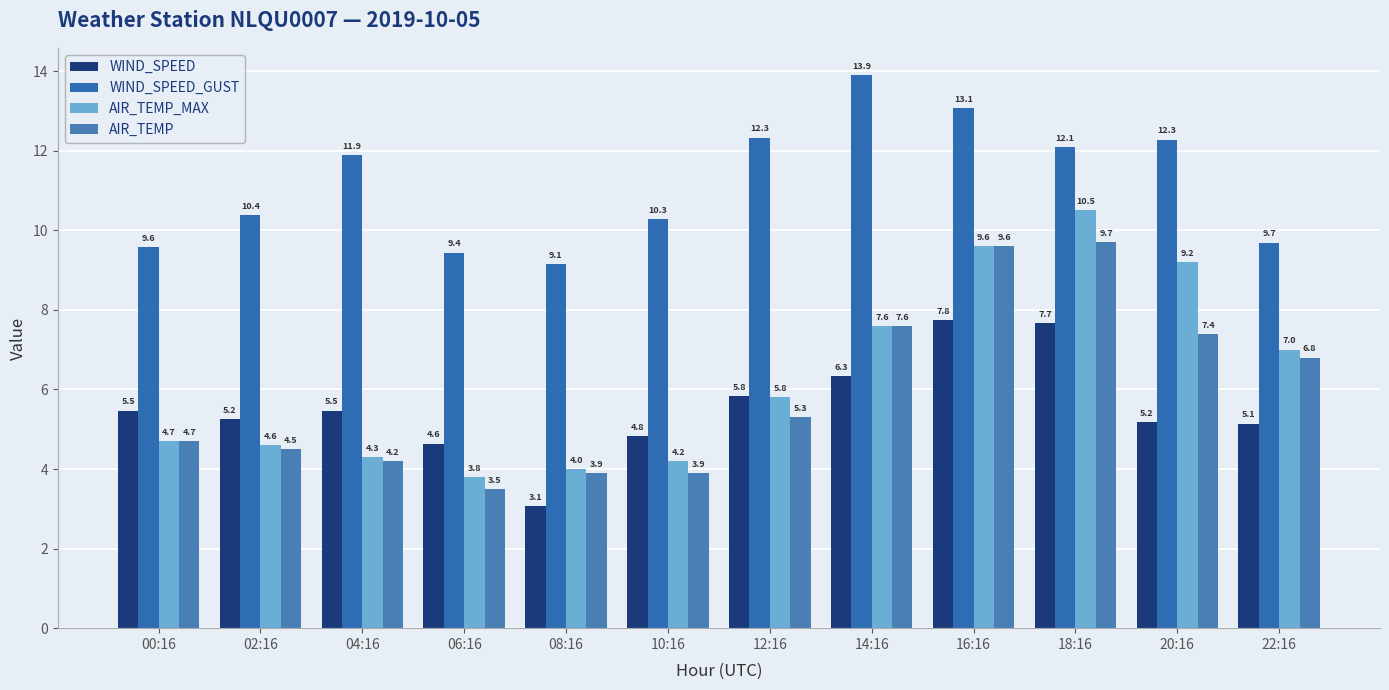

Reading left to right, what are all the values shown in this chart?

WIND_SPEED: 00:16=5.5	02:16=5.2	04:16=5.5	06:16=4.6	08:16=3.1	10:16=4.8	12:16=5.8	14:16=6.3	16:16=7.8	18:16=7.7	20:16=5.2	22:16=5.1
WIND_SPEED_GUST: 00:16=9.6	02:16=10.4	04:16=11.9	06:16=9.4	08:16=9.1	10:16=10.3	12:16=12.3	14:16=13.9	16:16=13.1	18:16=12.1	20:16=12.3	22:16=9.7
AIR_TEMP_MAX: 00:16=4.7	02:16=4.6	04:16=4.3	06:16=3.8	08:16=4.0	10:16=4.2	12:16=5.8	14:16=7.6	16:16=9.6	18:16=10.5	20:16=9.2	22:16=7.0
AIR_TEMP: 00:16=4.7	02:16=4.5	04:16=4.2	06:16=3.5	08:16=3.9	10:16=3.9	12:16=5.3	14:16=7.6	16:16=9.6	18:16=9.7	20:16=7.4	22:16=6.8